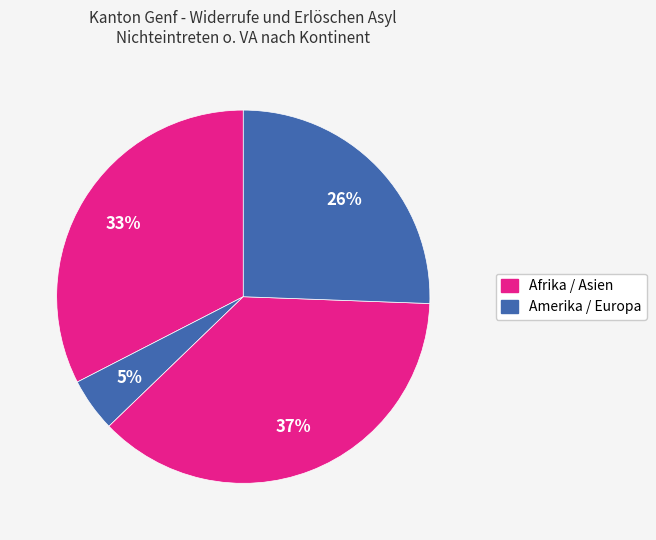

Count the number of slices in the pie.

4